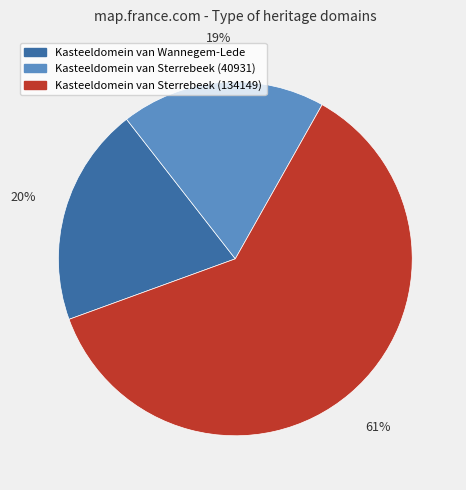

Is the sum of Kasteeldomein van Wannegem-Lede and Kasteeldomein van Sterrebeek (40931) greater than half?

No